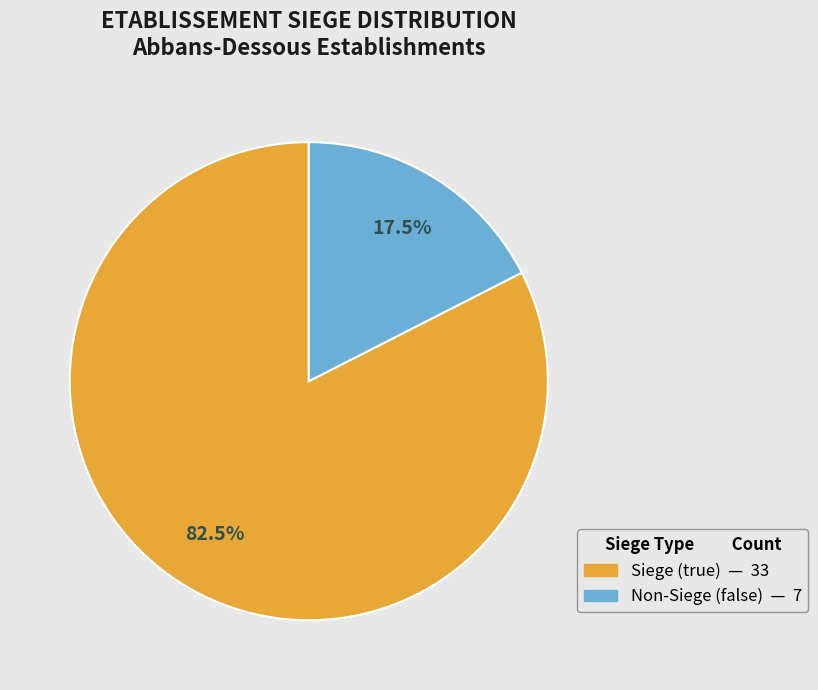

Is there any slice that represents more than half of the pie?

Yes